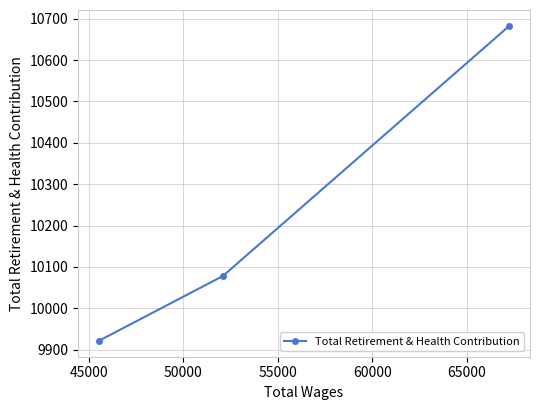

How many series are shown in this chart?

1